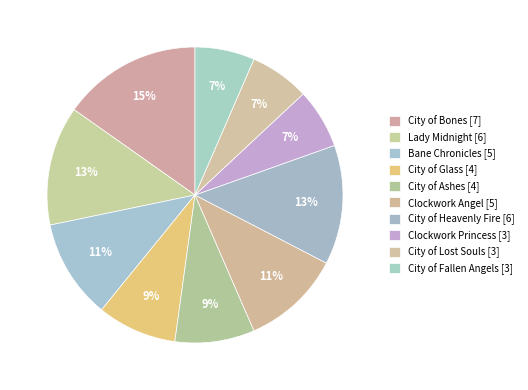

How many slices are in this pie chart?

10